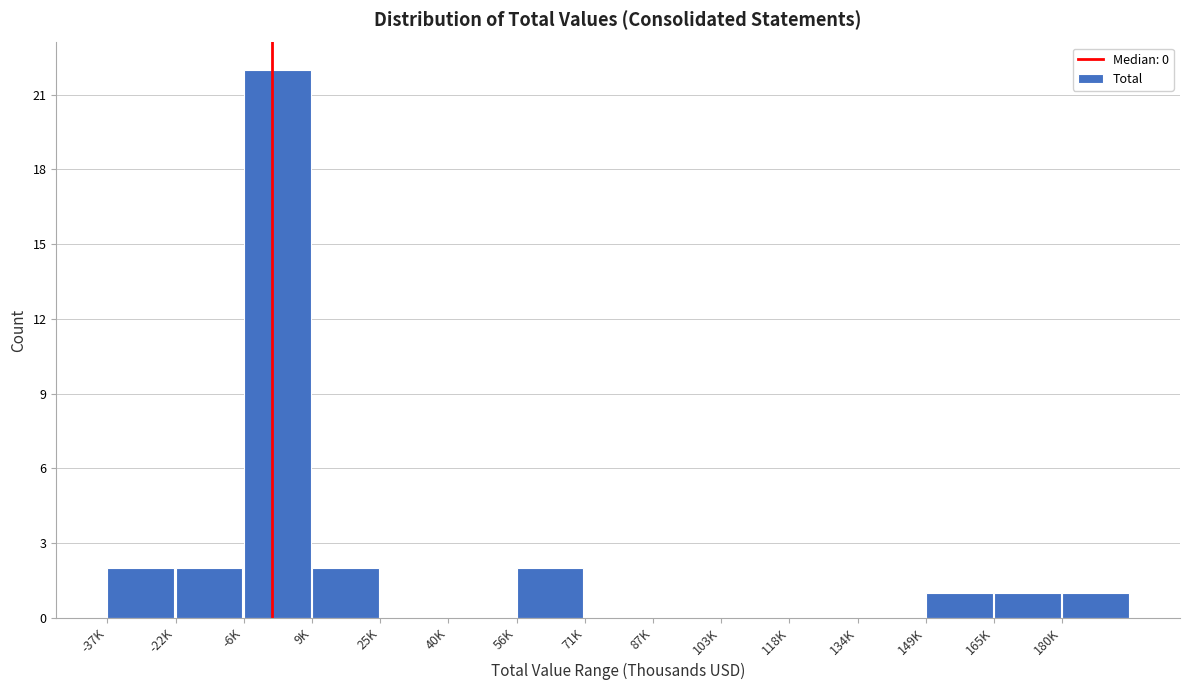

Reading right to left, list all the values displayed in this chart.

180K=1	165K=1	149K=1	134K=0	118K=0	103K=0	87K=0	71K=0	56K=2	40K=0	25K=0	9K=2	-6K=22	-22K=2	-37K=2